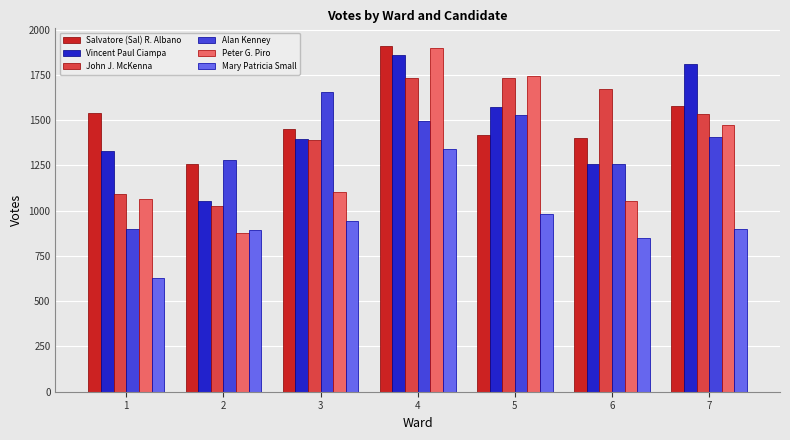

At which label is Vincent Paul Ciampa closest to 1457?

3